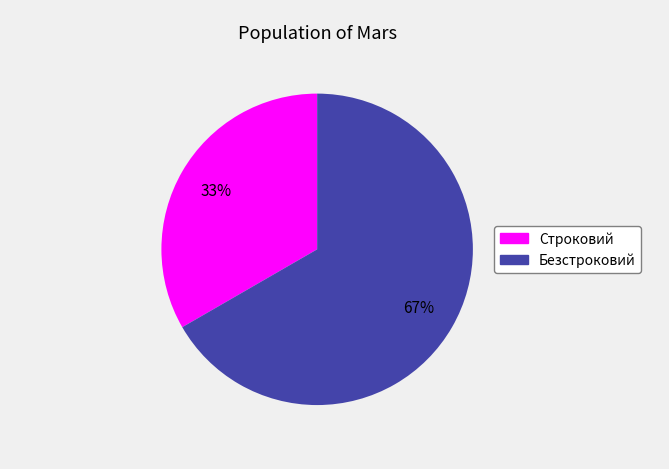

What is the smallest slice in the pie chart?

Строковий